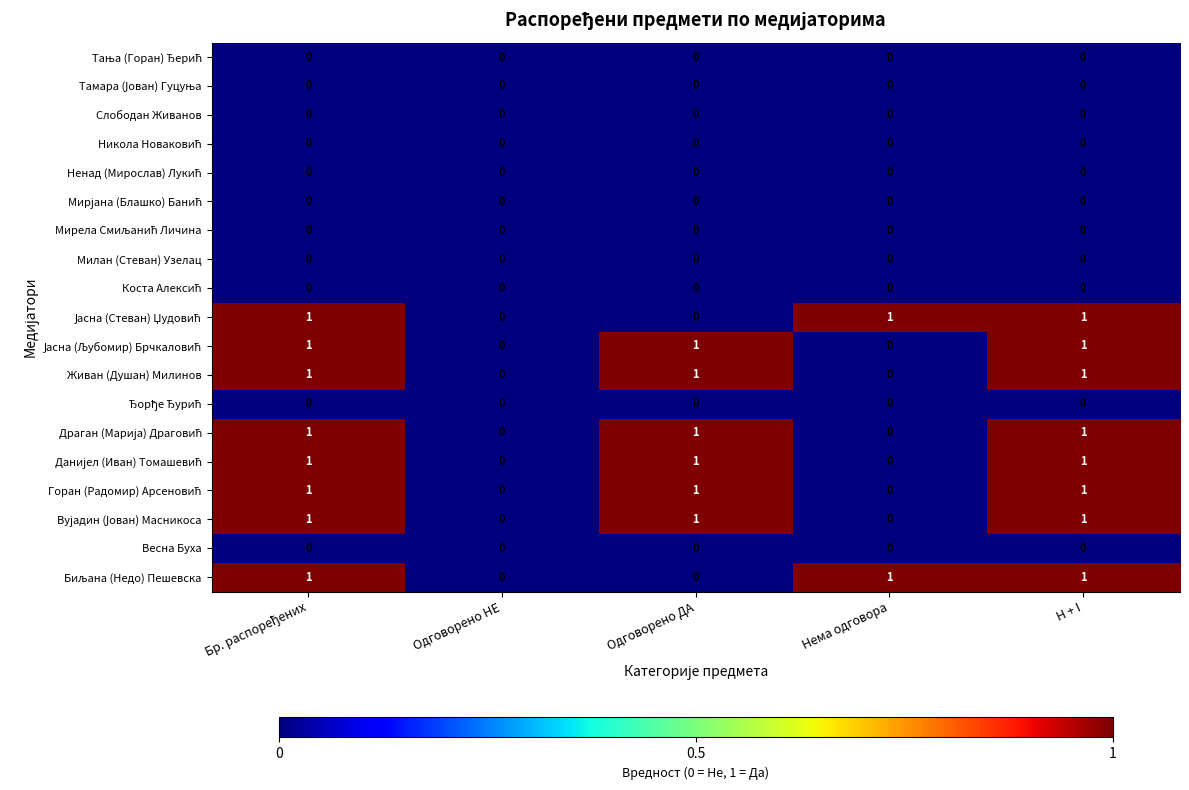

Is it true that Весна Буха equals 0 at Одговорено ДА?

True